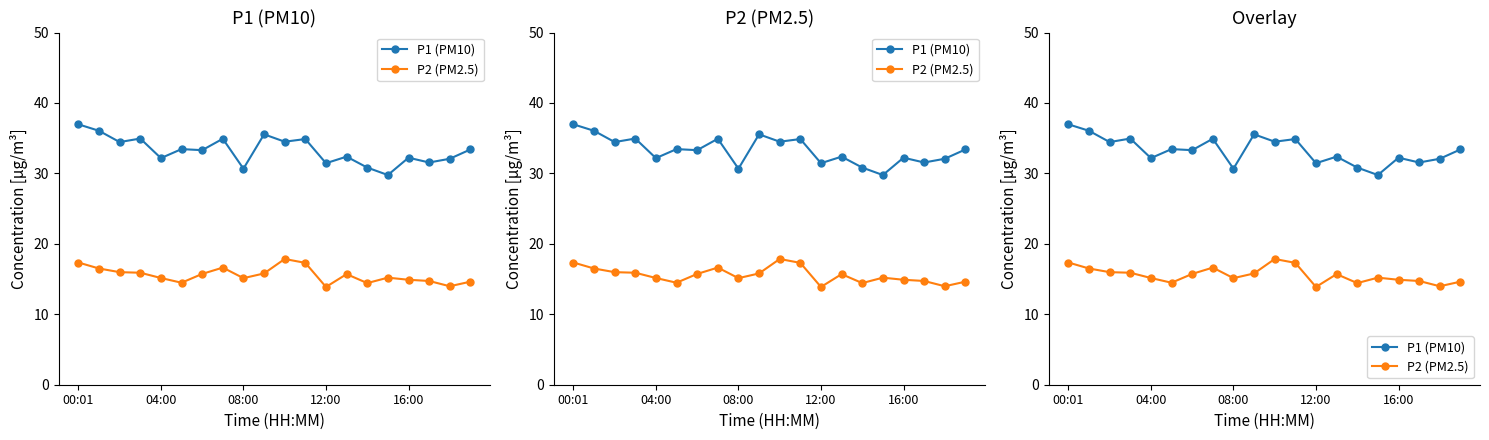

At which label is P2 (PM2.5) closest to 15?

16:00